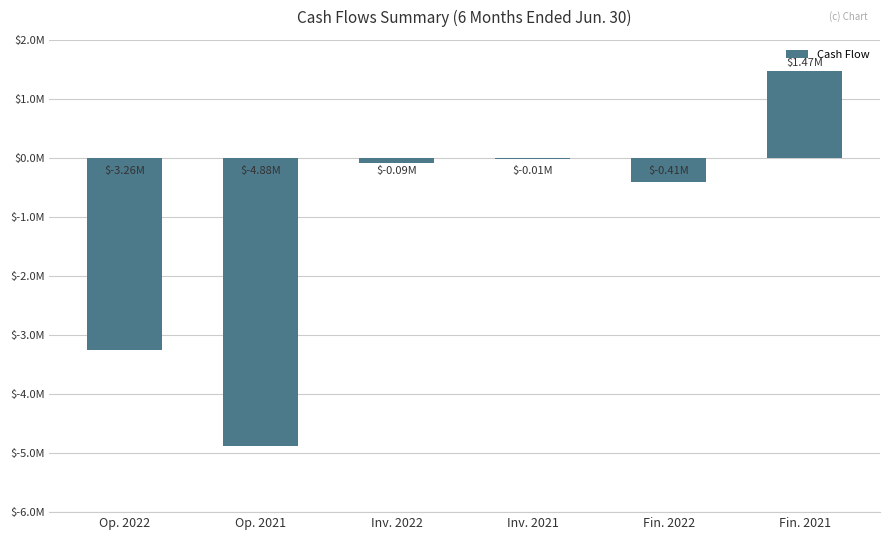

What is the difference between the values at Inv. 2021 and Op. 2022?

3244397